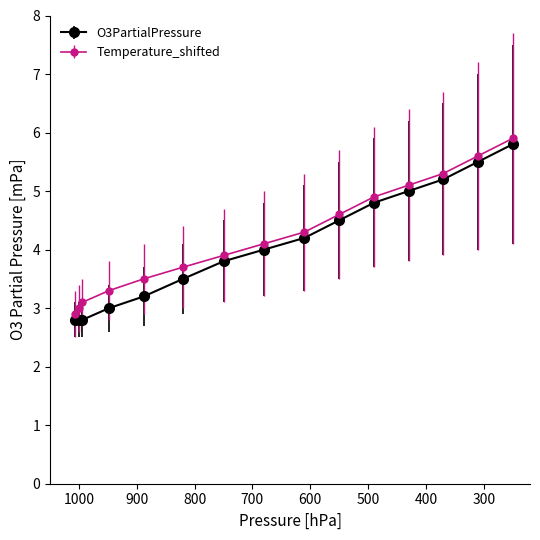

What is the greatest value displayed?

5.9